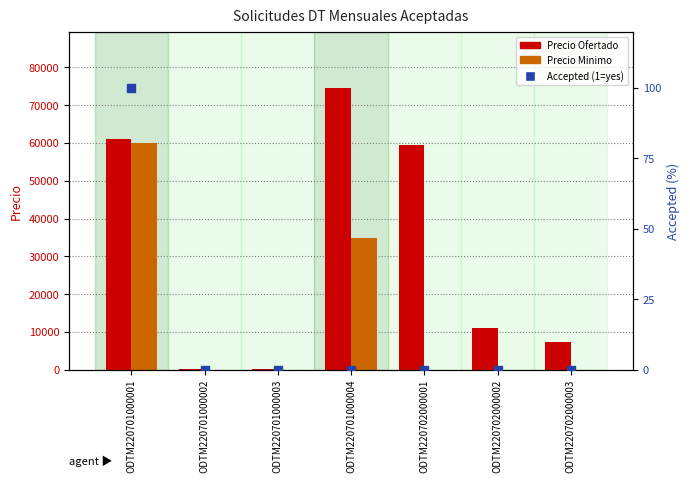

What are all the series names shown in the legend?

Precio Ofertado, Precio Minimo, Accepted (%)